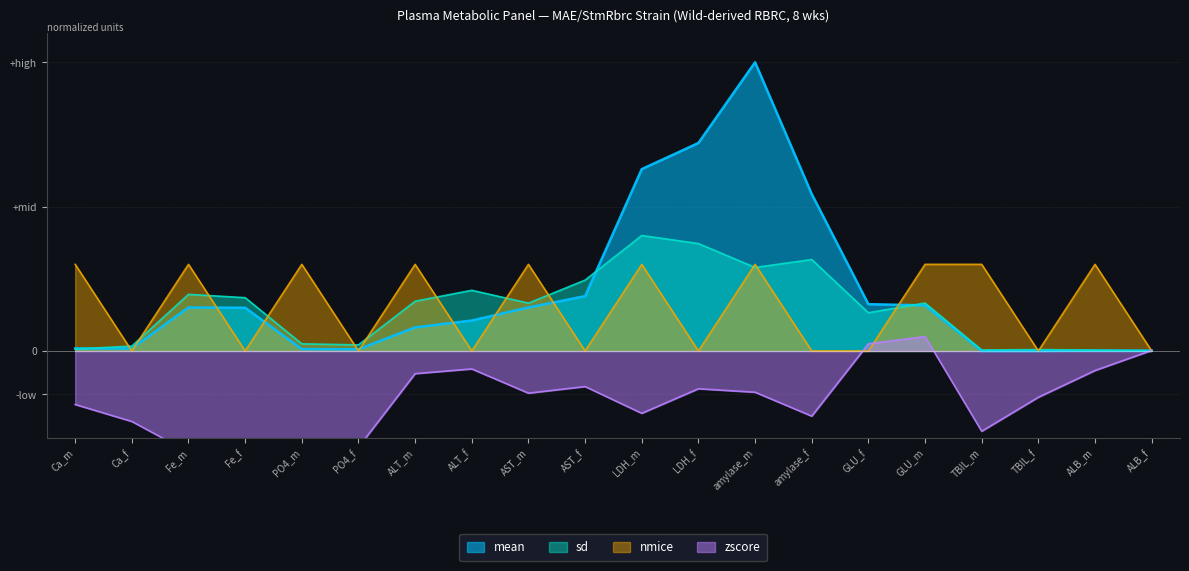

What position from the left is amylase_f?

14